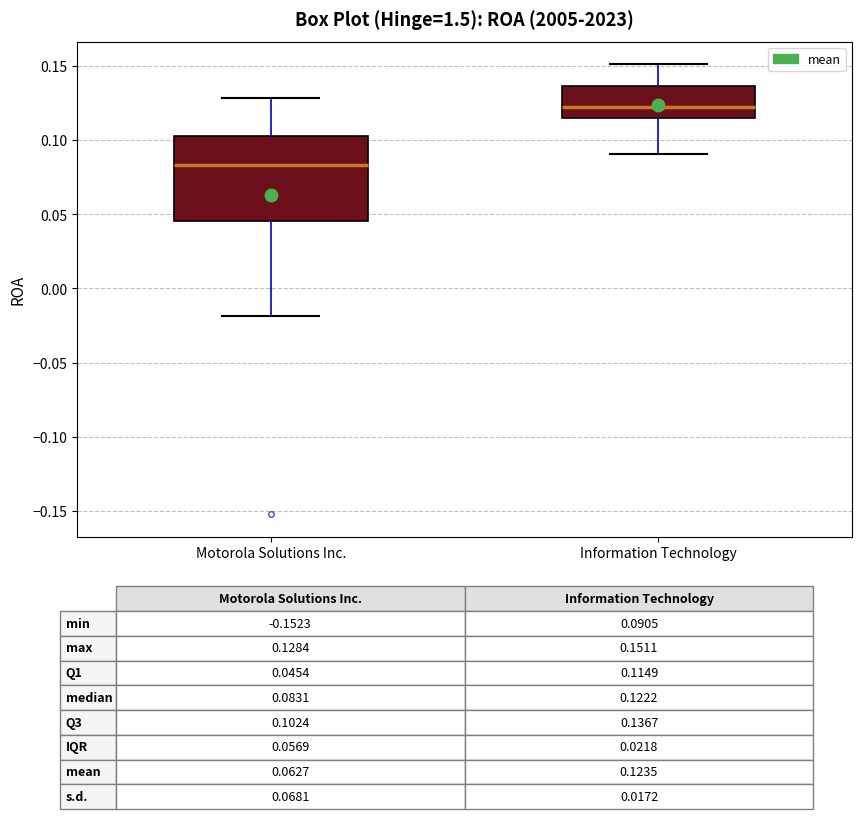

Which box's median line is the highest?

Information Technology